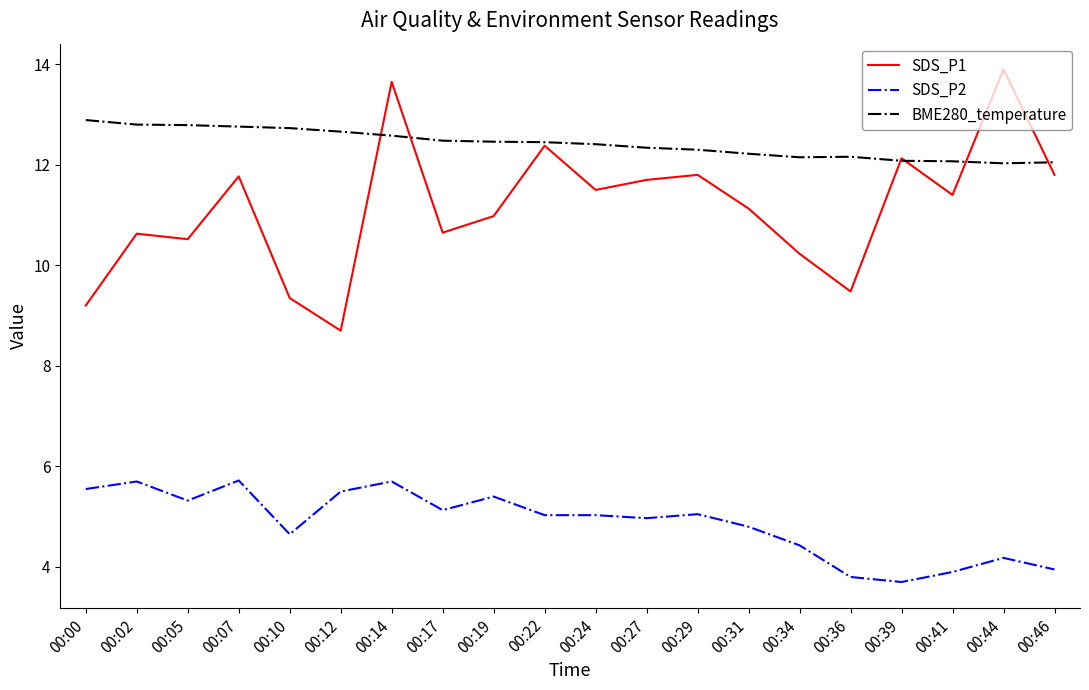

What is the highest value of the SDS_P1 series?

13.9